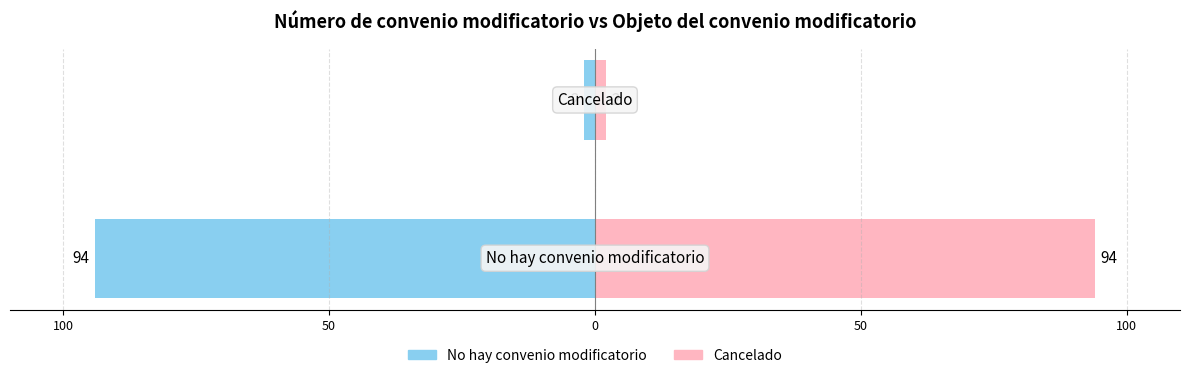

Which series has the largest range (max minus min)?

No hay convenio modificatorio